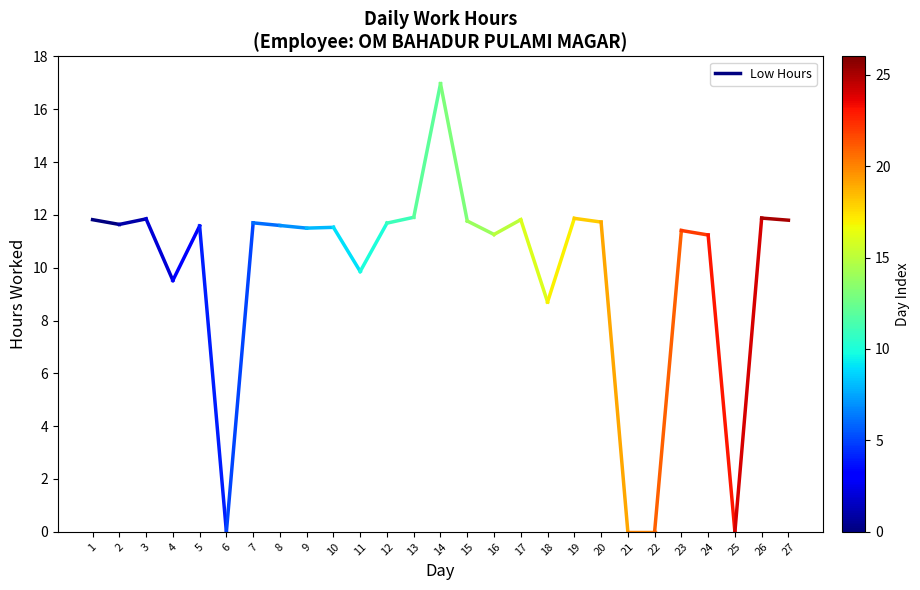

Reading left to right, extract all data points from this chart.

1=11.8	2=11.6